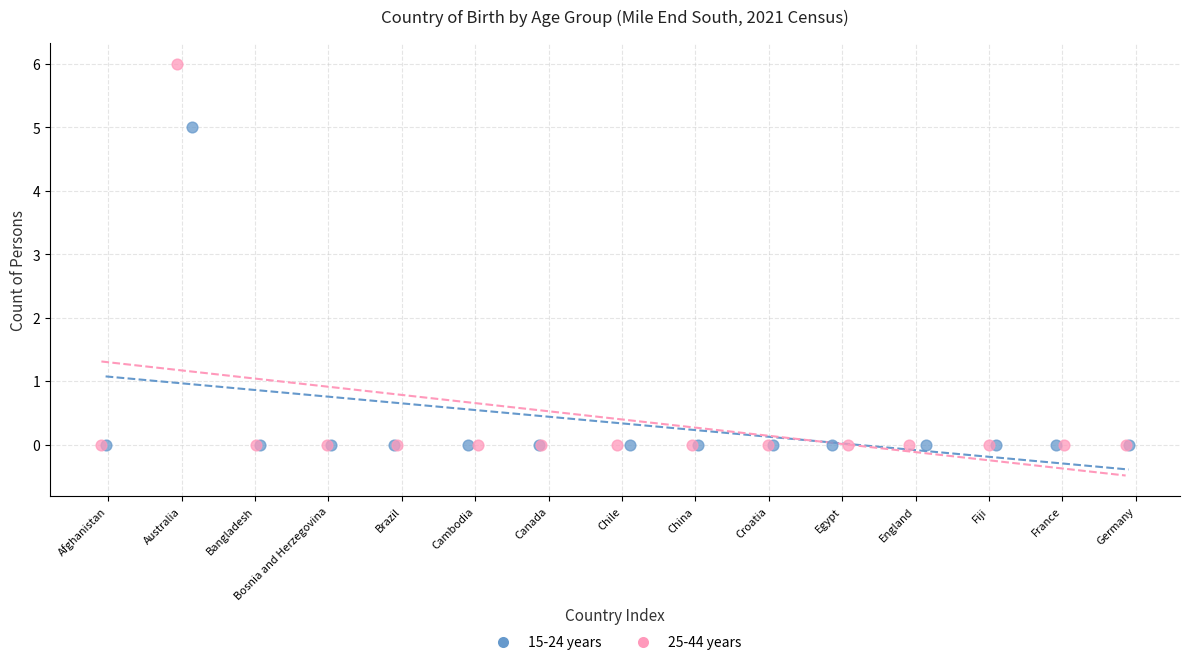

Which series has the widest spread of Y values?

25-44 years